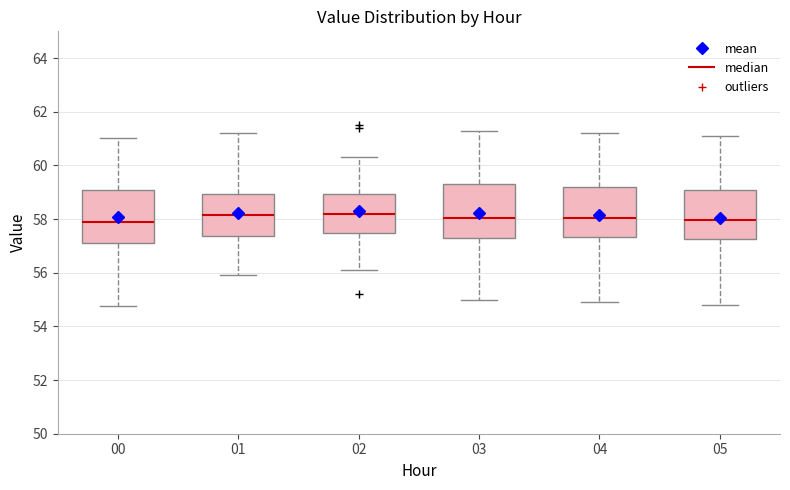

Where does the lower whisker of the box at x = 04 end on the y-axis? The values are not printed on the chart, so give them approximately, as read against the axis.

55.0